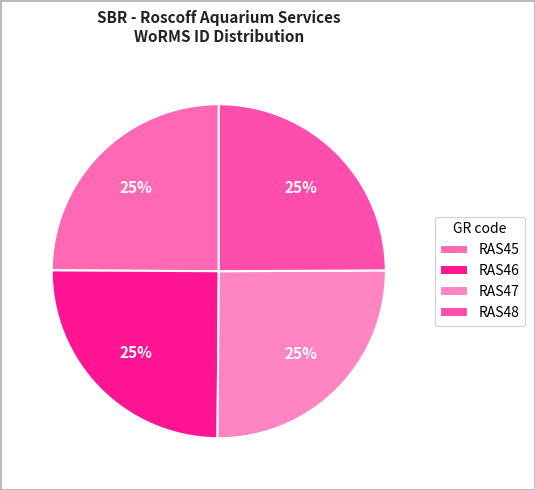

What percentage do RAS45 and RAS48 together represent?

49.8%